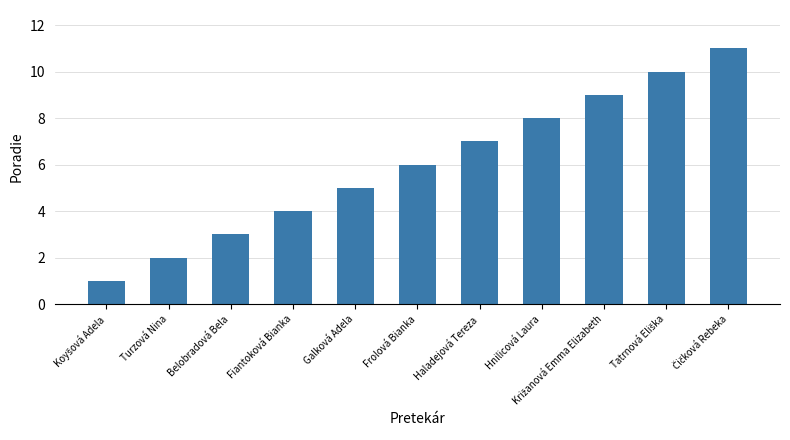

What is the difference between the maximum and minimum values?

10